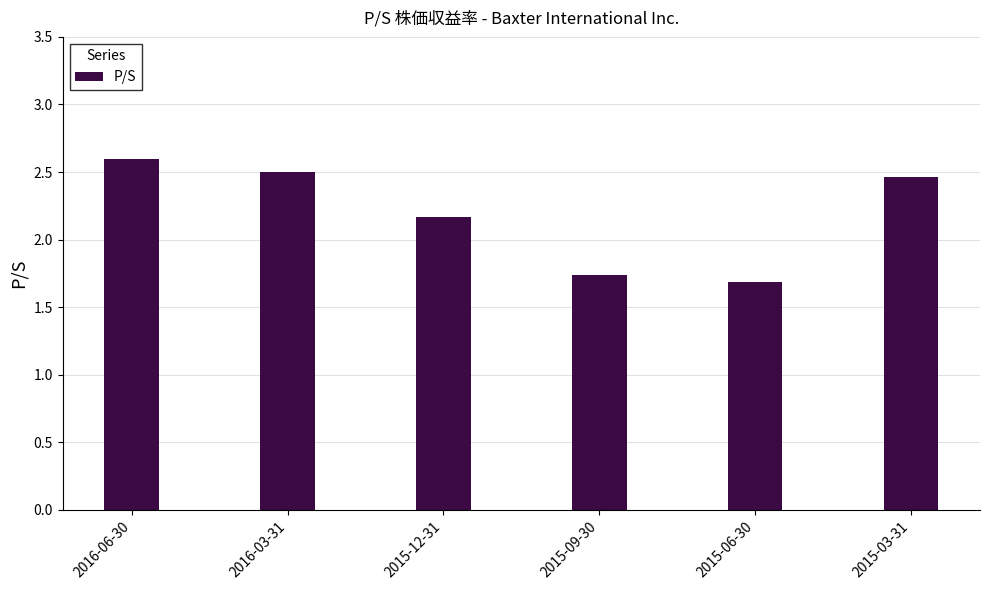

True or false: the data shows 2.5 at 2015-03-31.

True